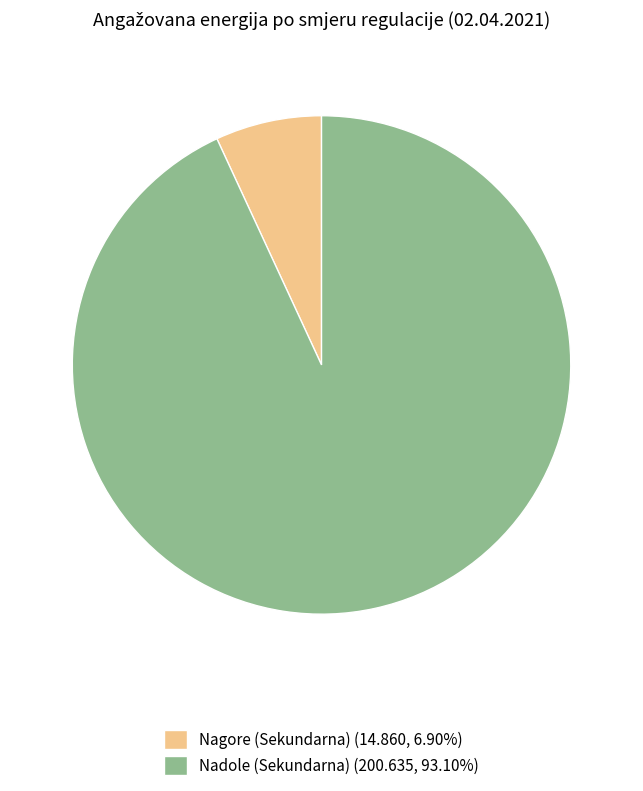

Approximately how many times larger is the value at Nadole (Sekundarna) (200.635, 93.10%) compared to Nagore (Sekundarna) (14.860, 6.90%)?

13.5